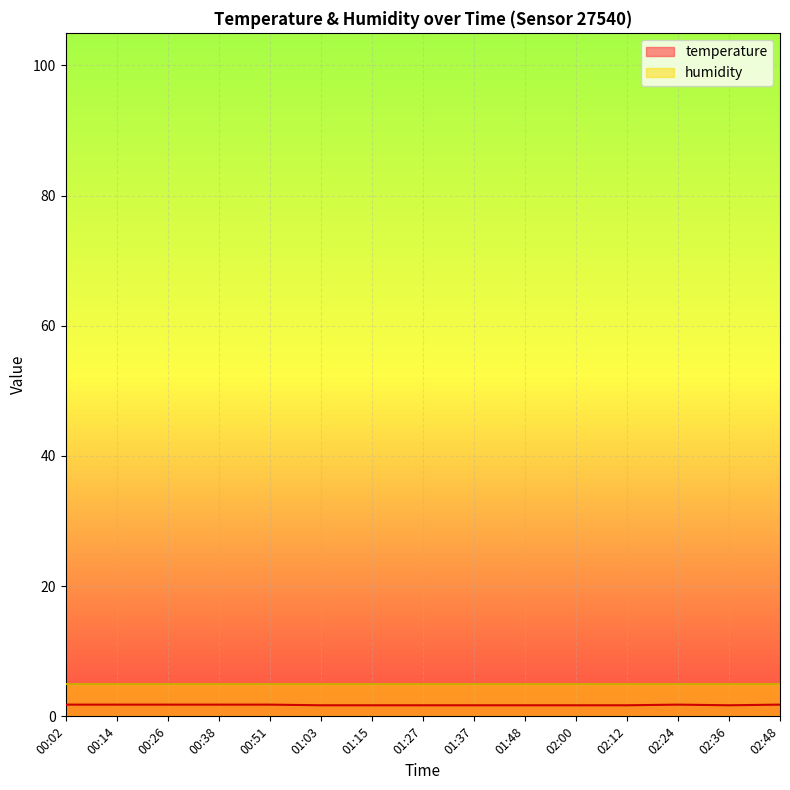

Reading left to right, what are all the values shown in this chart?

00:02=1.8	00:14=1.8	00:26=1.8	00:38=1.8	00:51=1.8	01:03=1.7	01:15=1.7	01:27=1.7	01:37=1.7	01:48=1.7	02:00=1.7	02:12=1.7	02:24=1.8	02:36=1.7	02:48=1.8